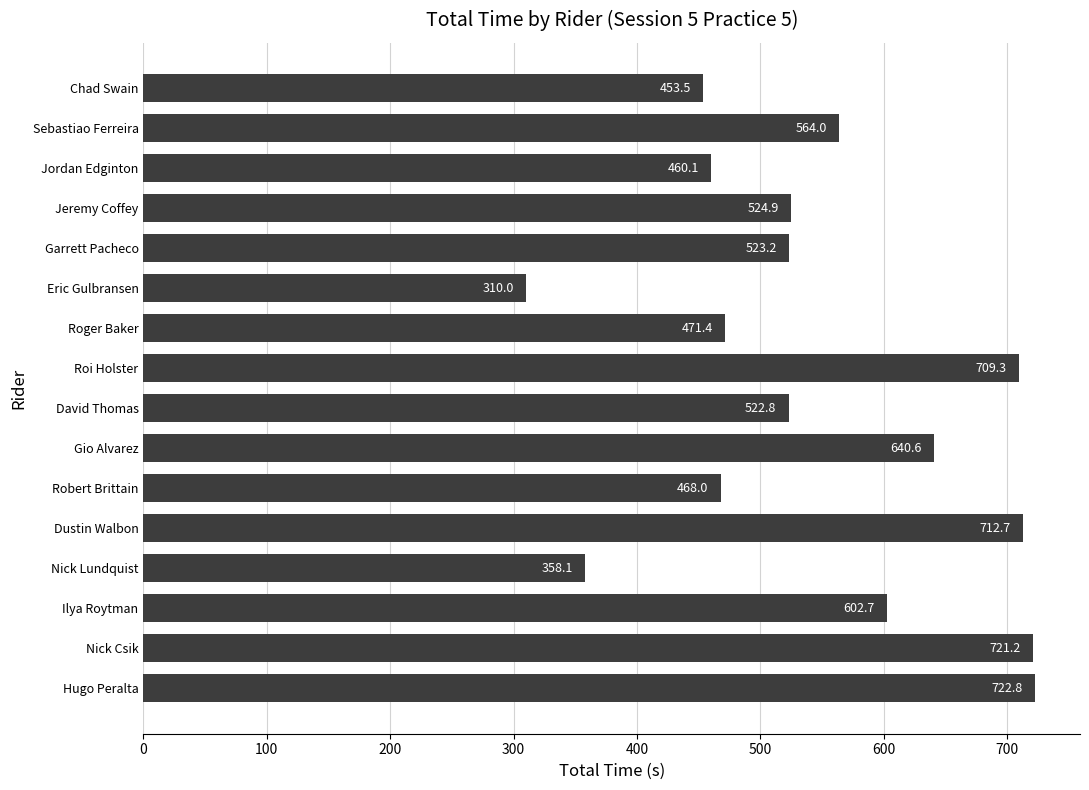

What value does the data have at Dustin Walbon?

712.7